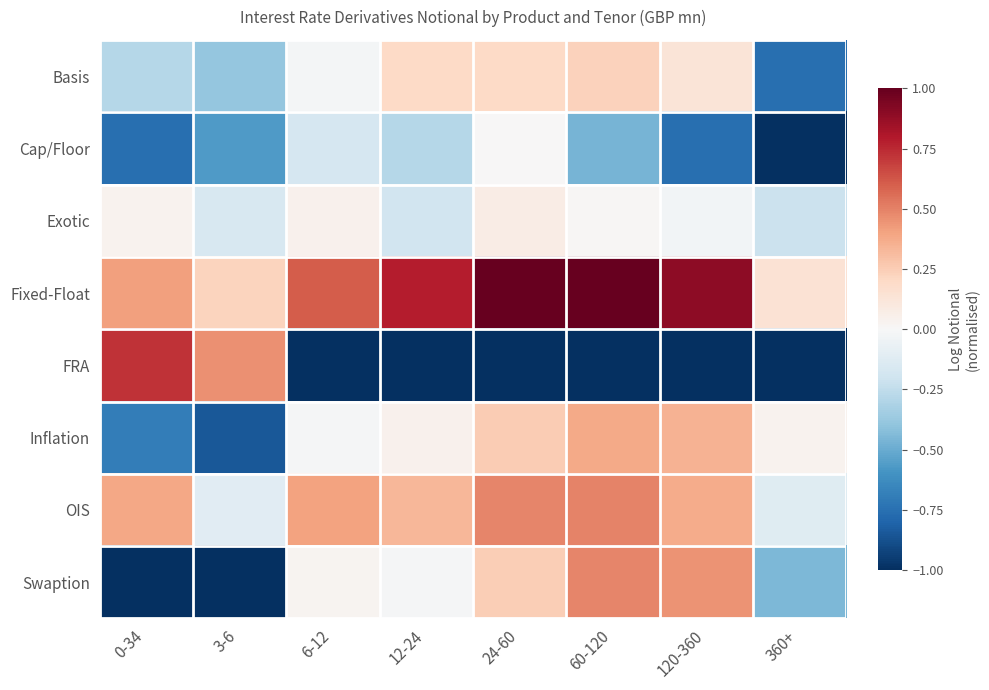

Which series has the largest range (max minus min)?

FRA